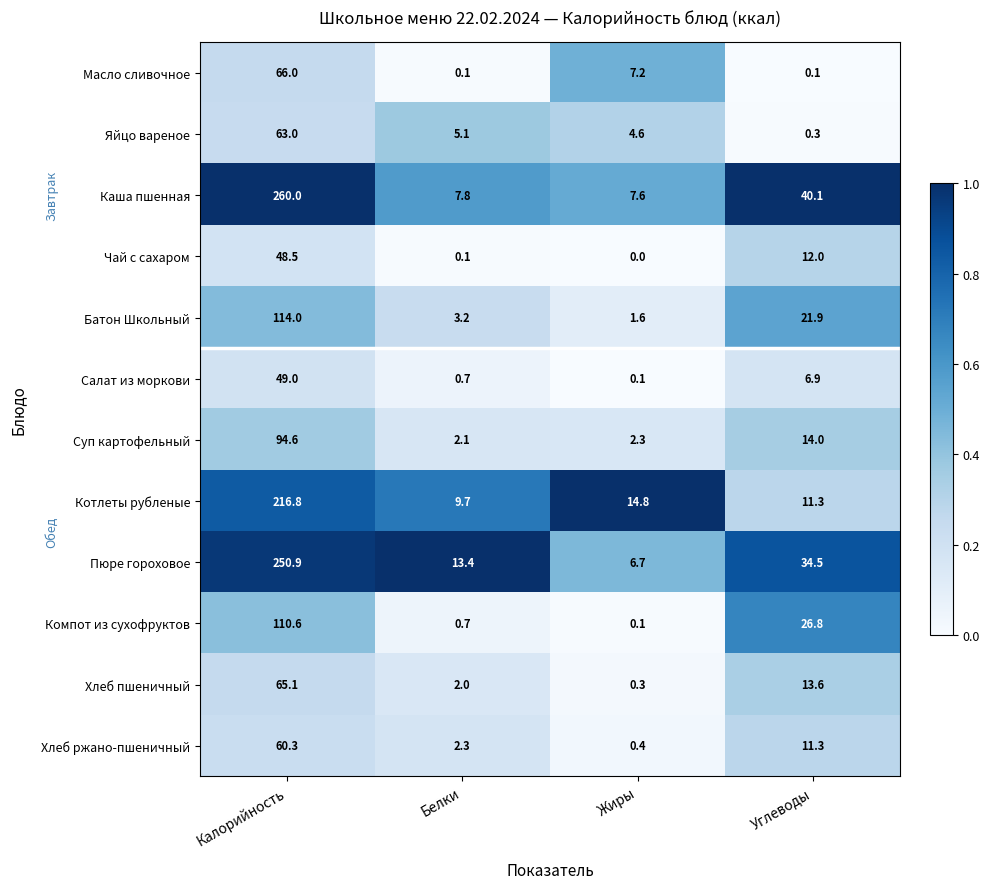

Is it true that Хлеб пшеничный equals 65.1 at Калорийность?

True